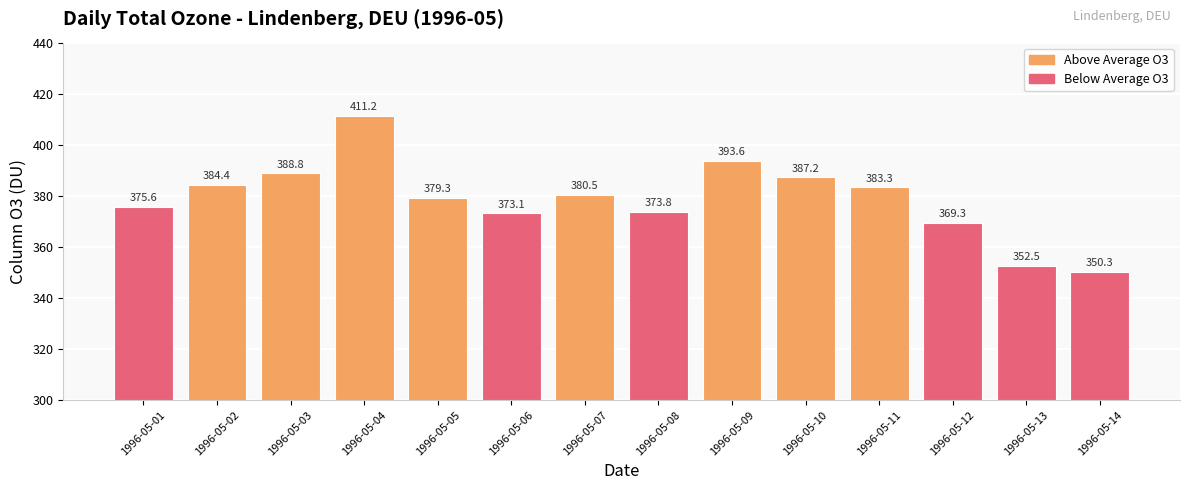

What is the value of the 8th bar from the left?

373.8